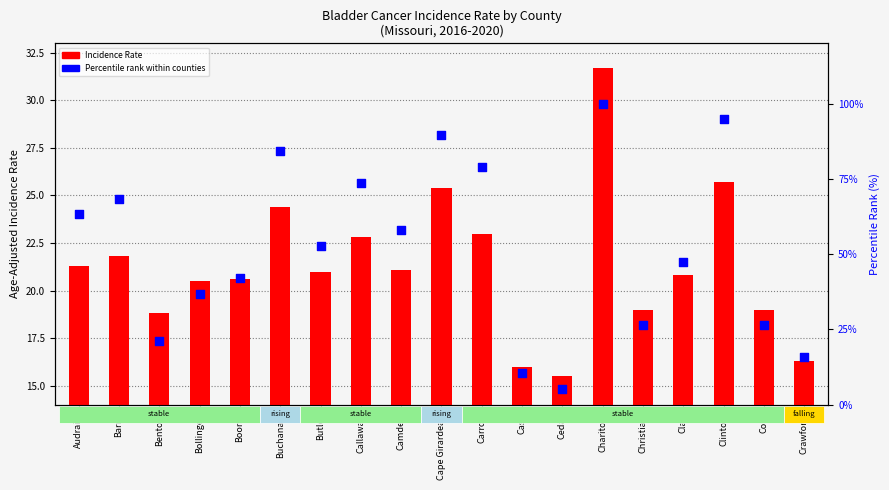

At which category is the sum across all series the highest?

Chariton